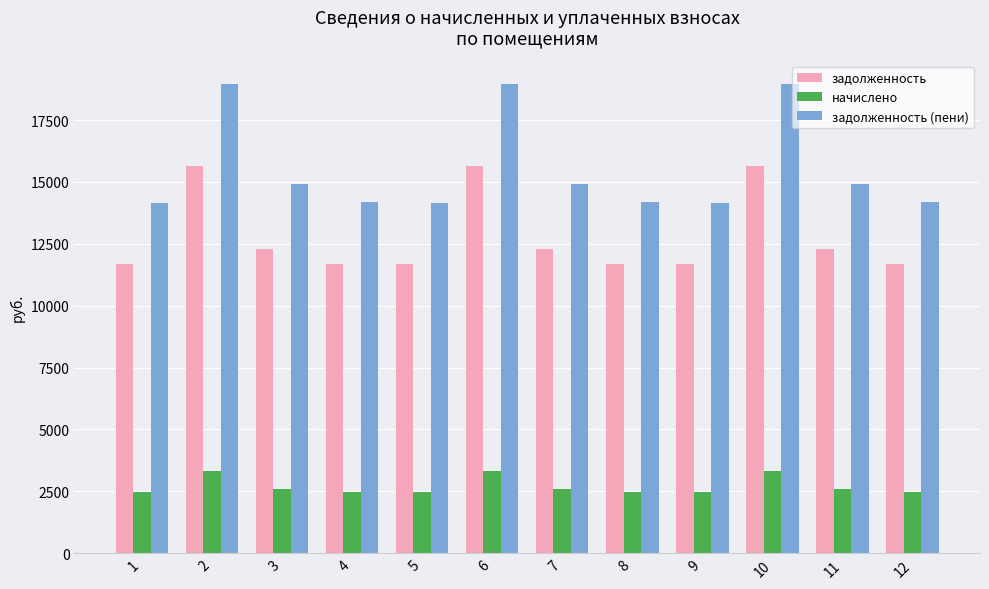

How many bars are there in total?

36